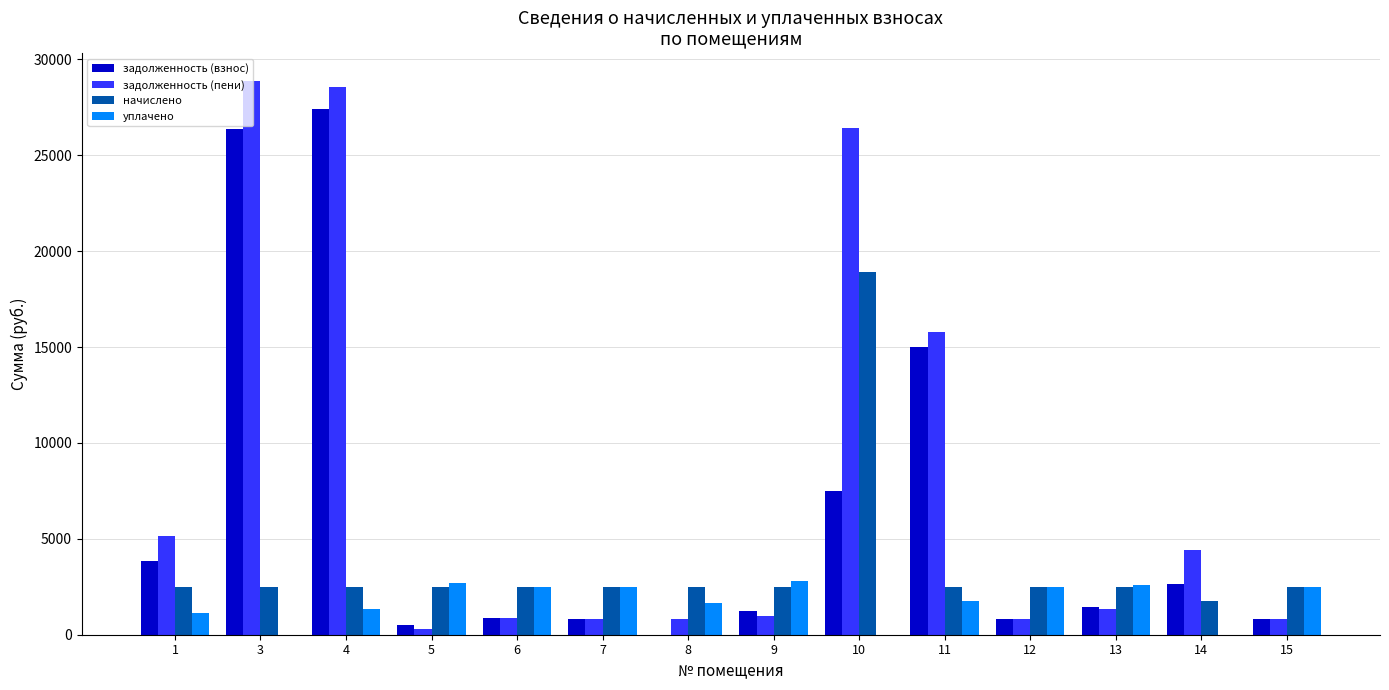

Is the value of уплачено at 14 greater than the value of задолженность (взнос) at 12?

No